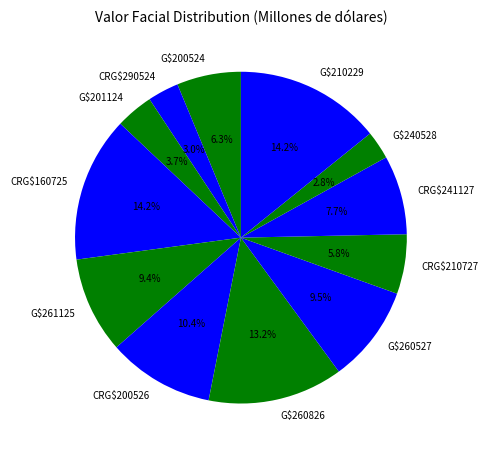

The CRG$241127 slice represents 1% of the pie. True or false?

False